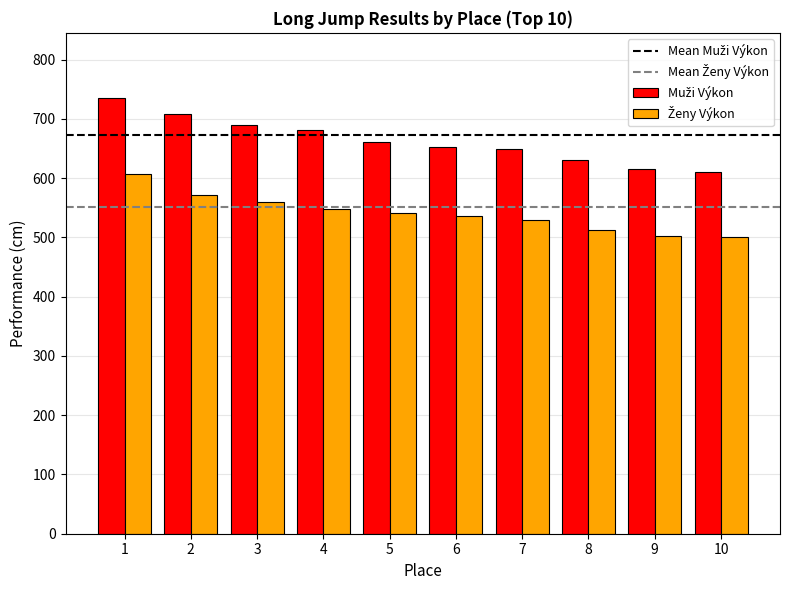

How many categories are shown in the chart?

10